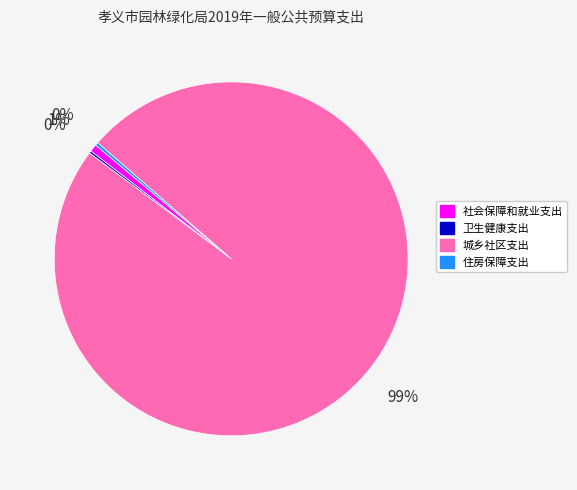

Which slice is the largest?

城乡社区支出